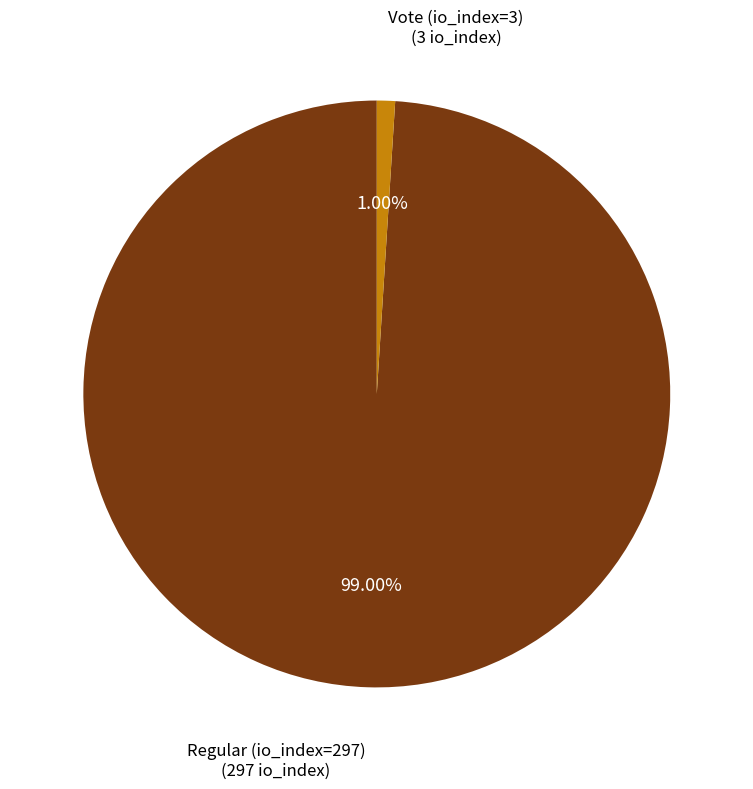

Is there any slice that represents more than half of the pie?

Yes